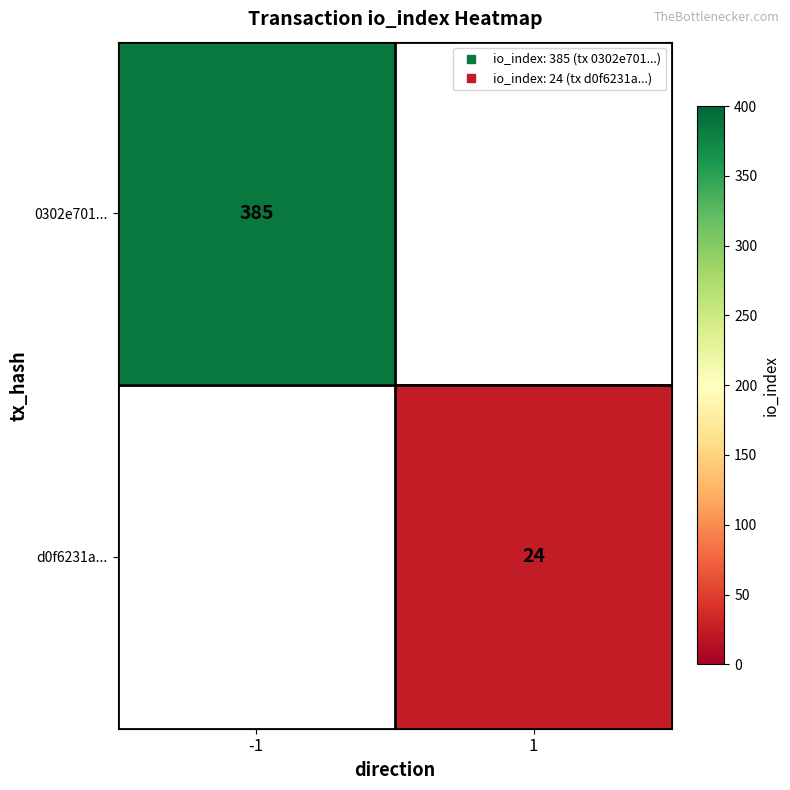

At -1, list the series in order from largest to smallest.

0302e701..., d0f6231a...